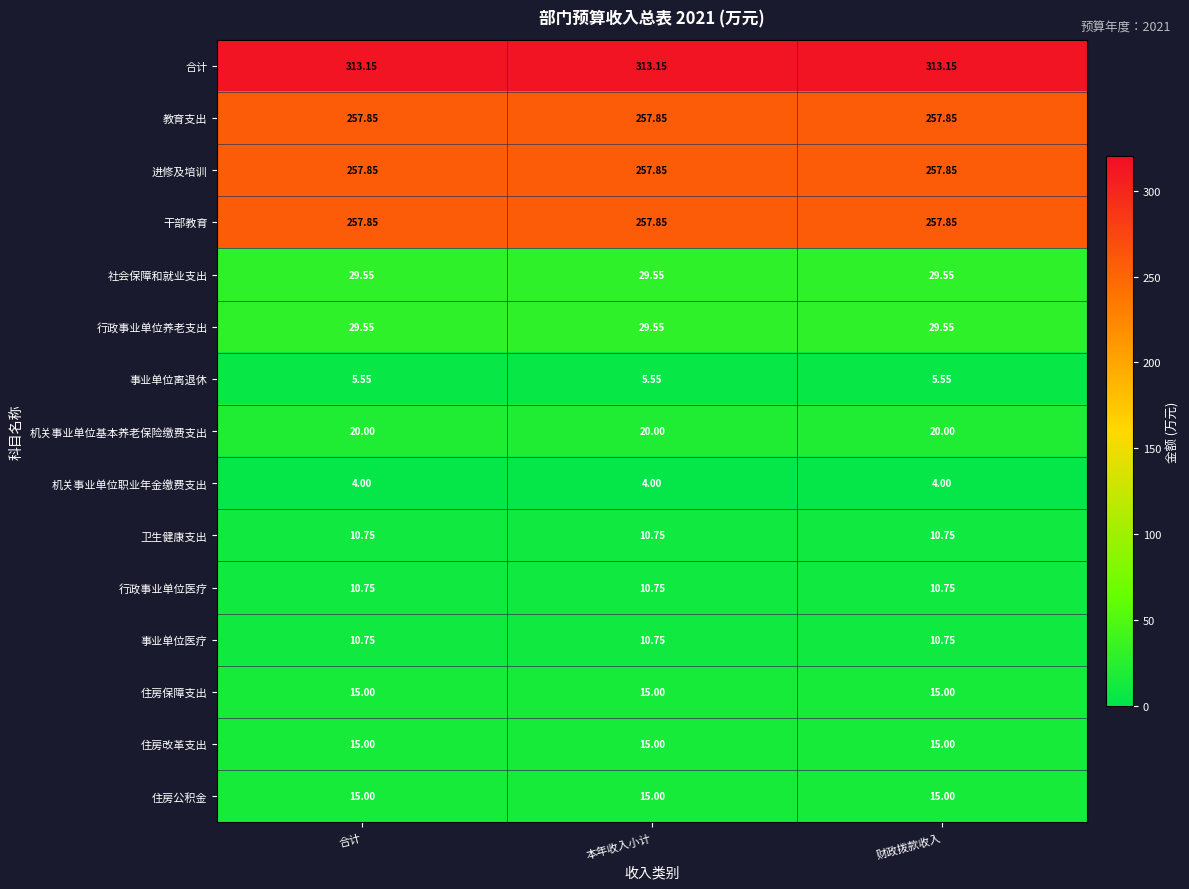

Is the value of 卫生健康支出 at 本年收入小计 greater than the value of 住房公积金 at 本年收入小计?

No